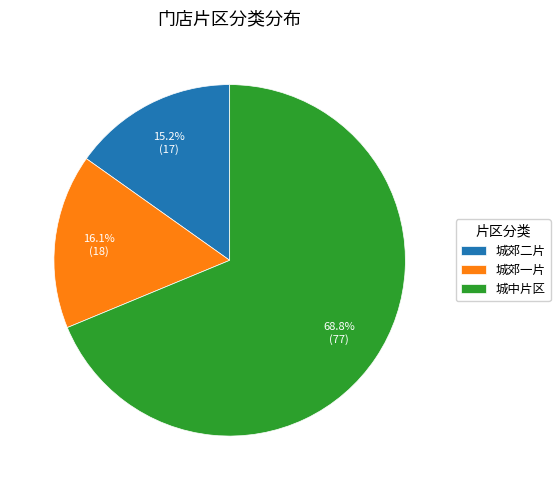

Which slice is the largest?

城中片区